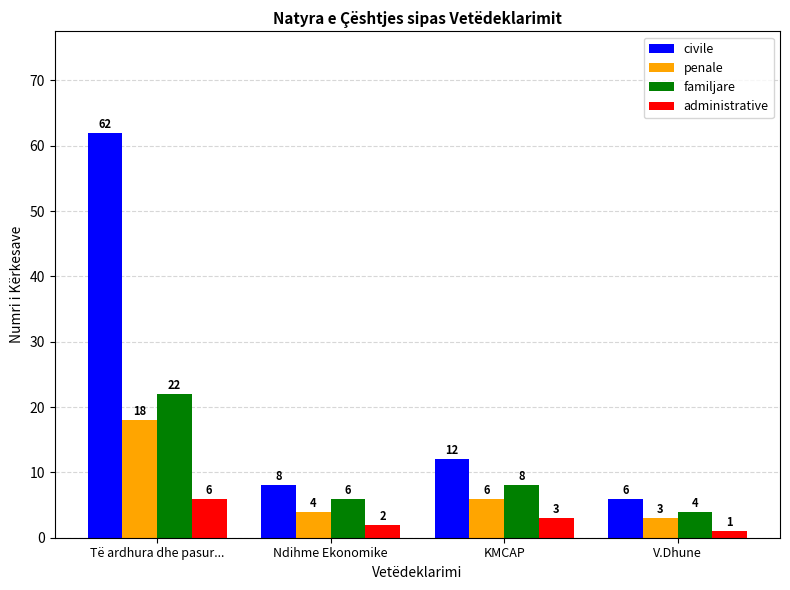

What is the difference between the maximum and minimum values in the familjare series?

18